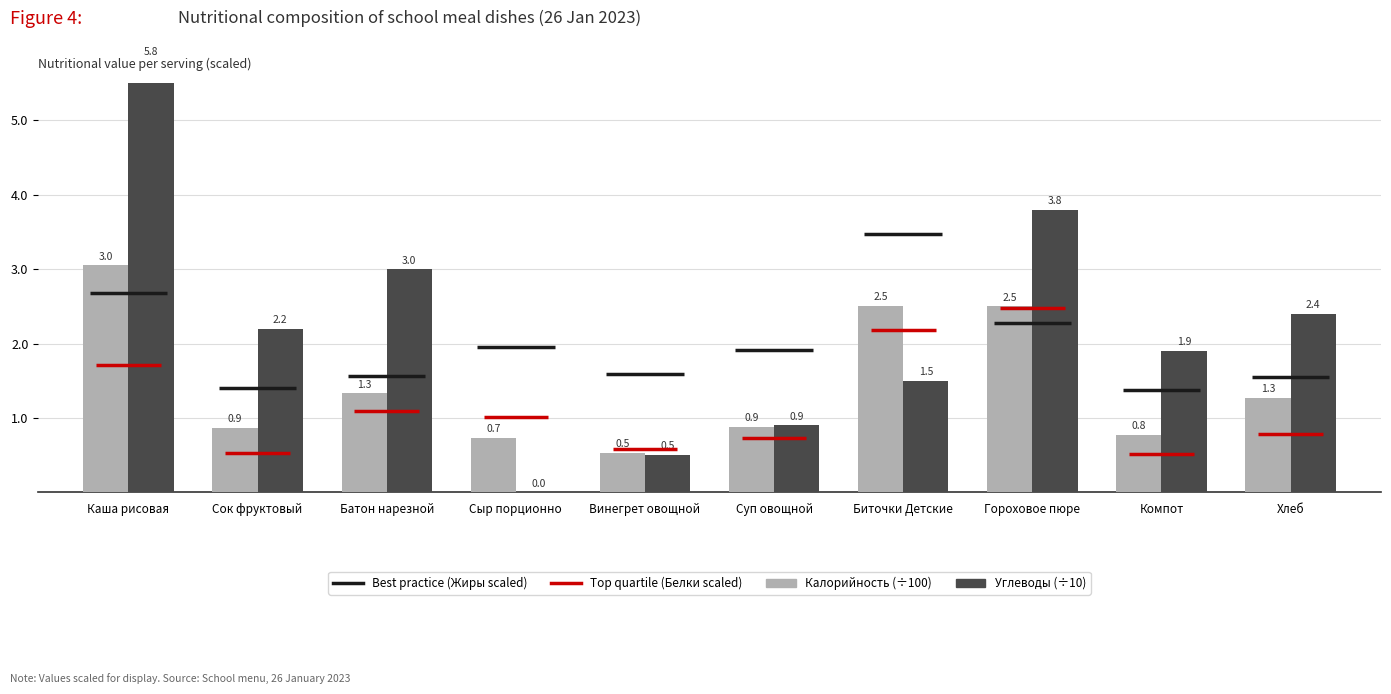

Which series has the largest range (max minus min)?

Углеводы (÷10)